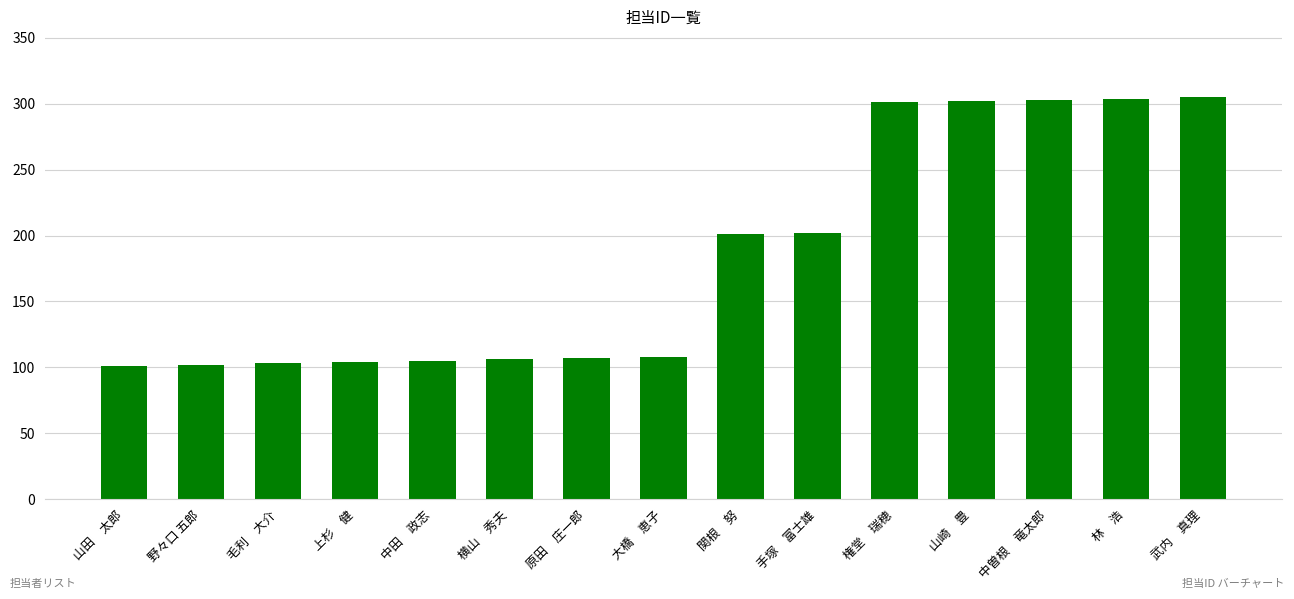

Between 手塚　富士雄 and 武内　真理, which is larger?

武内　真理